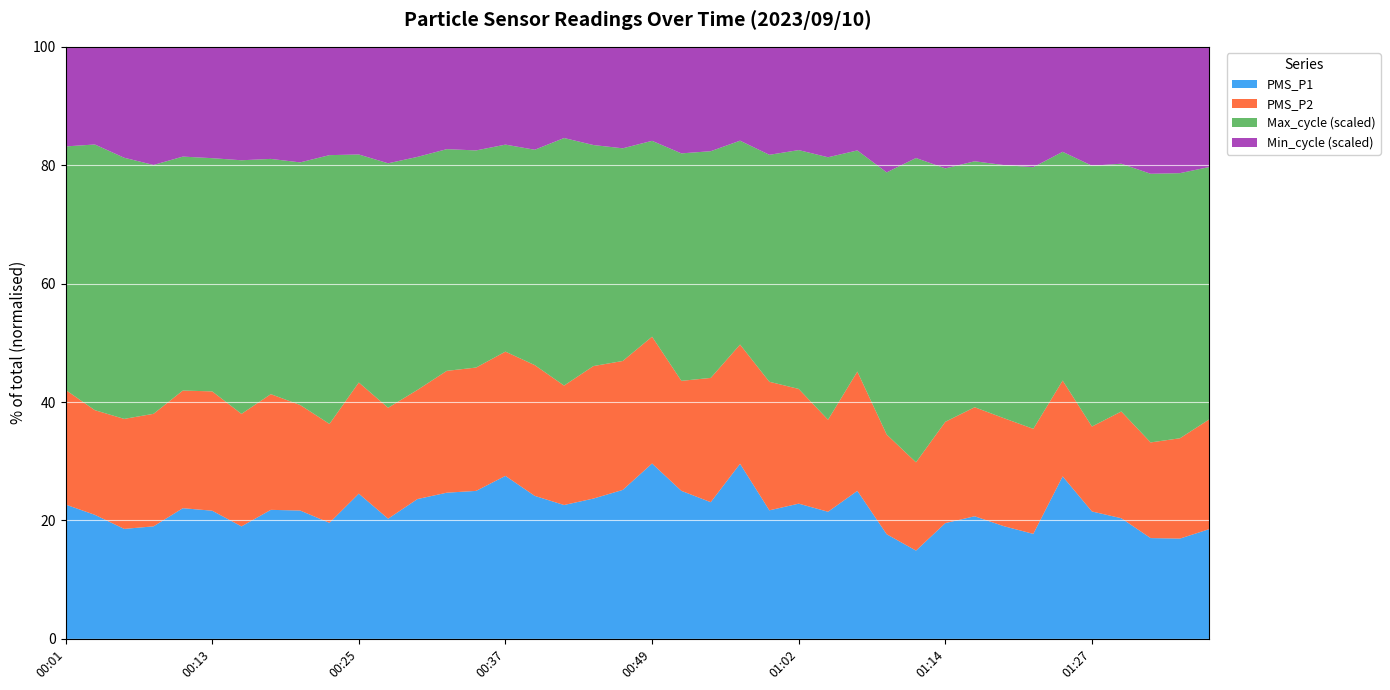

What is the total value across all series at 00:25?

100.0